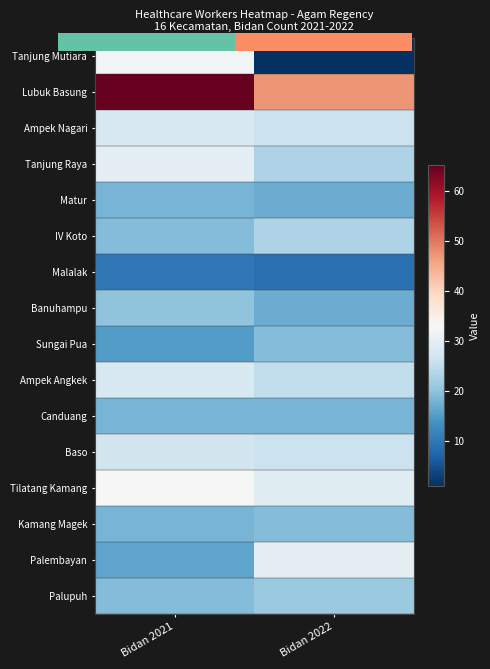

Is the value of Banuhampu at Bidan 2021 greater than the value of IV Koto at Bidan 2022?

No